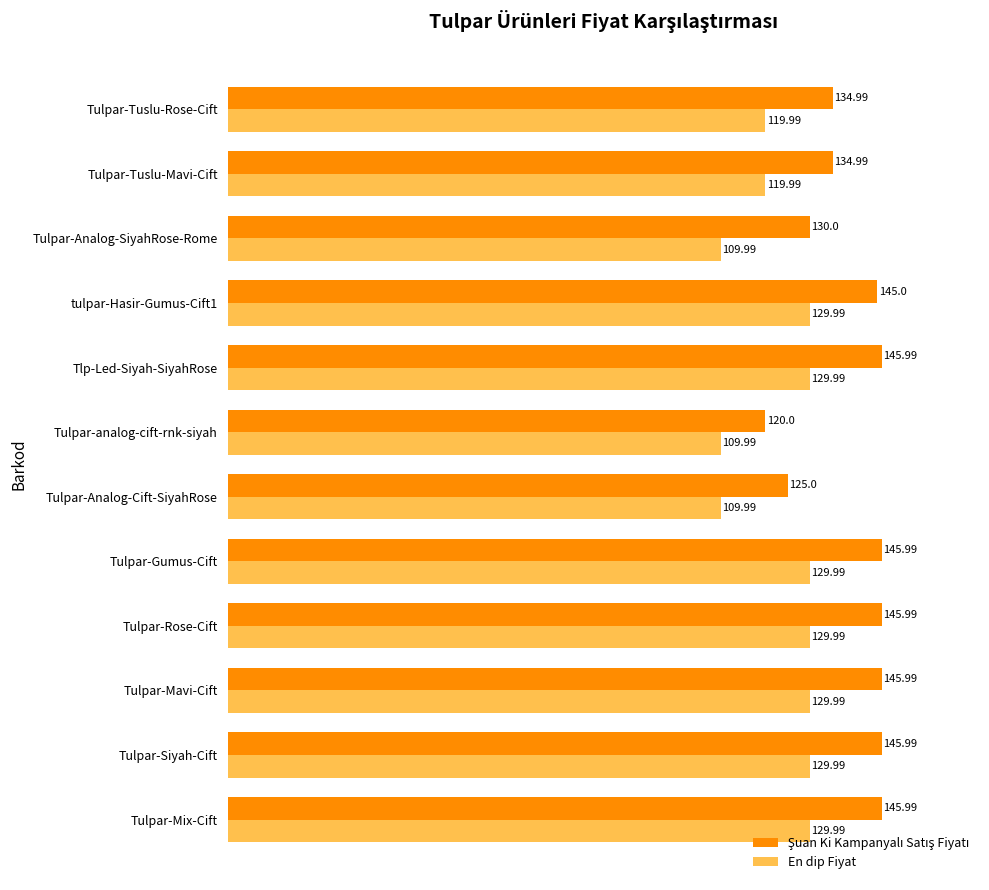

What is the highest value of the En dip Fiyat series?

130.0